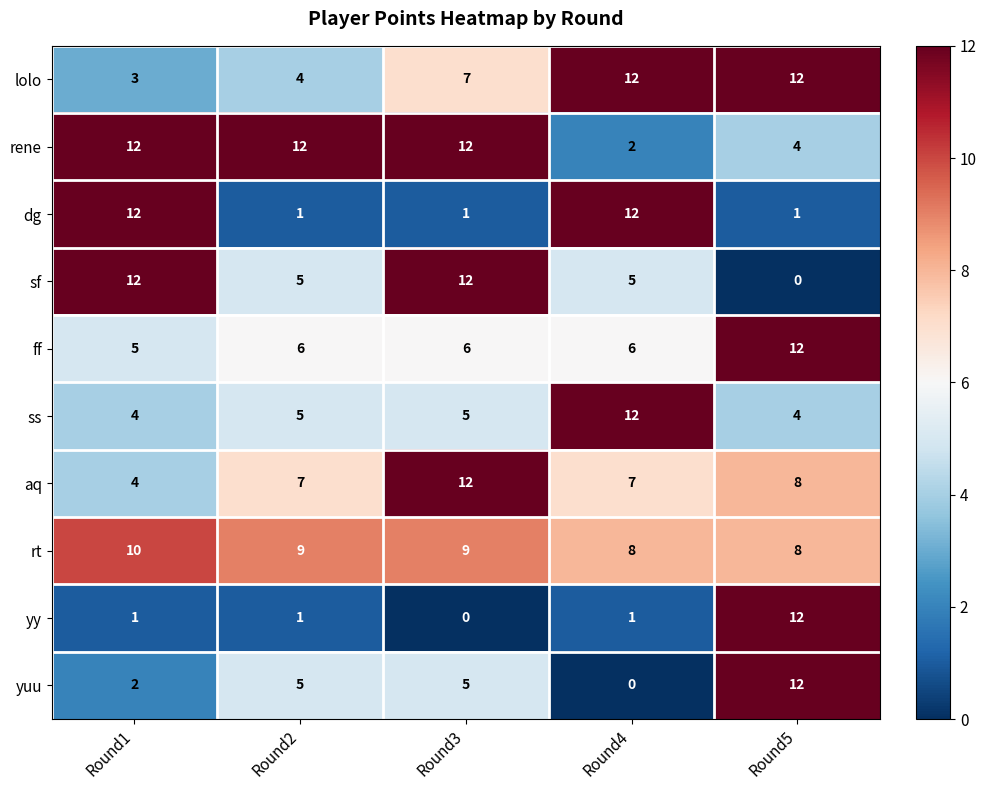

What value does the ff series have at Round2?

6